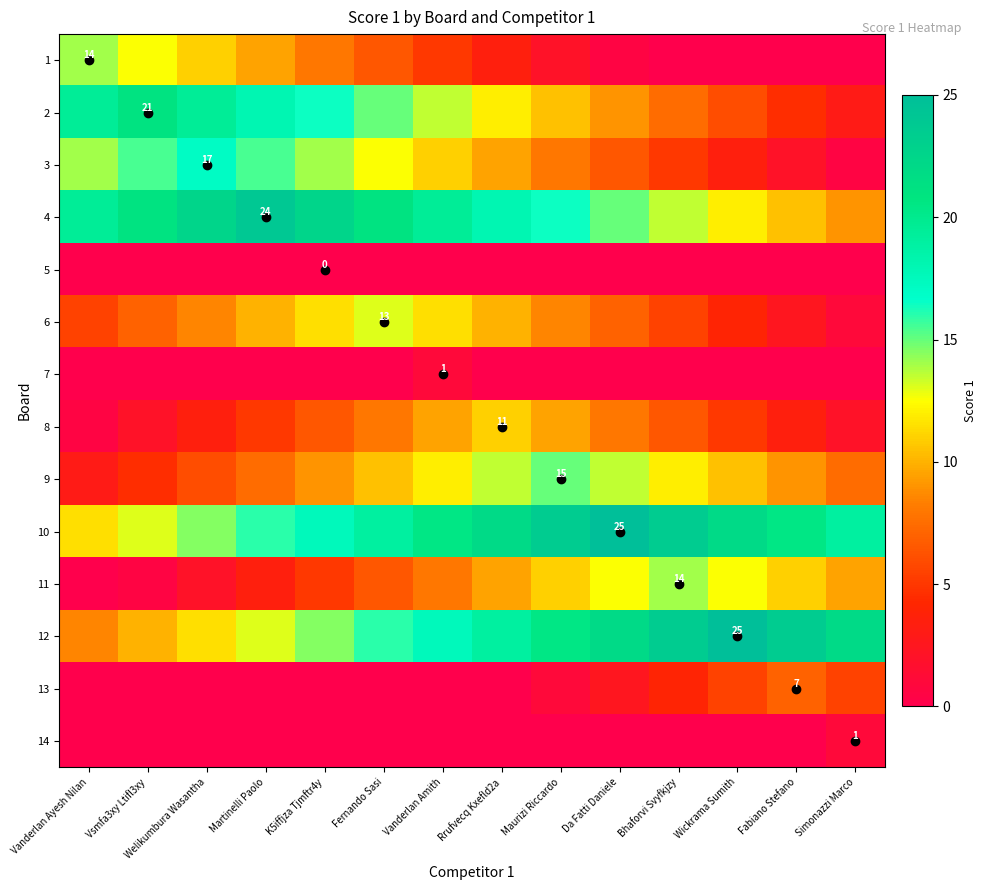

True or false: 7 has a value of 0.0 at Rrufvecq Kxefld2a.

True